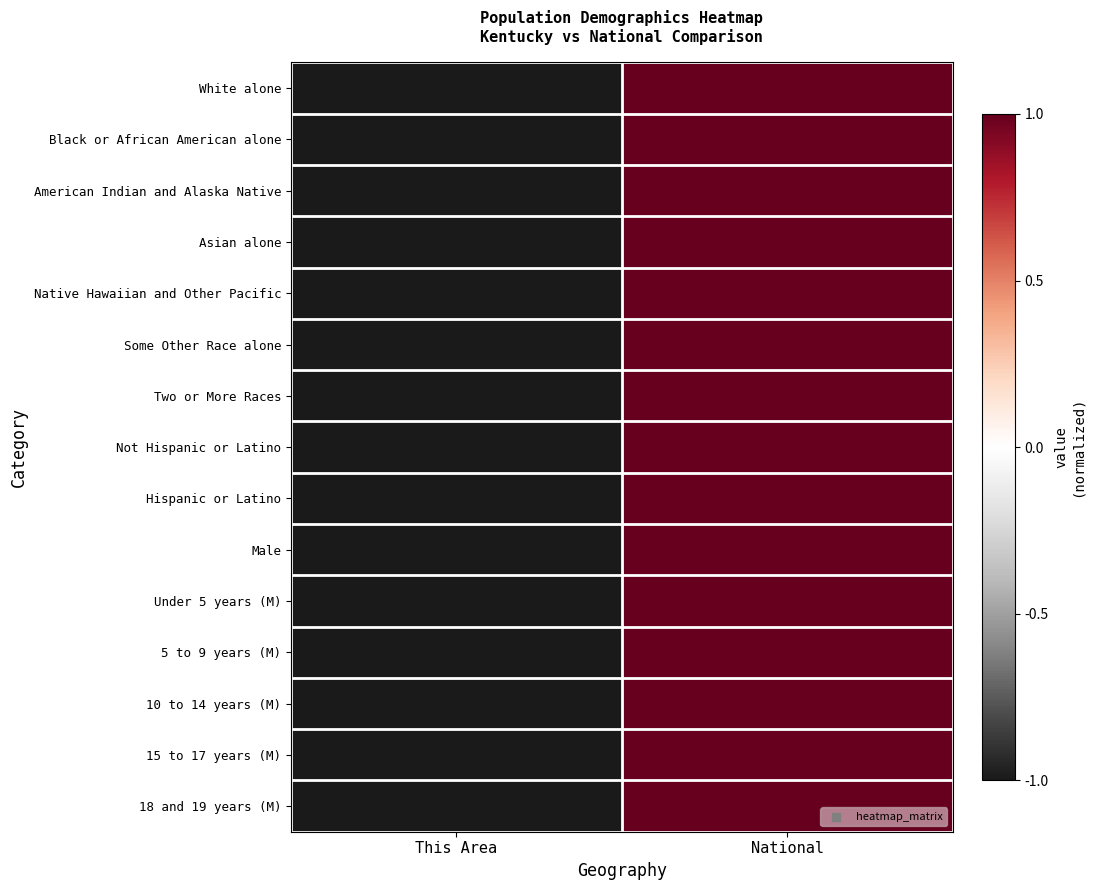

At This Area, list the series in order from smallest to largest.

White alone, Black or African American alone, American Indian and Alaska Native, Asian alone, Native Hawaiian and Other Pacific, Some Other Race alone, Two or More Races, Not Hispanic or Latino, Hispanic or Latino, Male, Under 5 years (M), 5 to 9 years (M), 10 to 14 years (M), 15 to 17 years (M), 18 and 19 years (M)